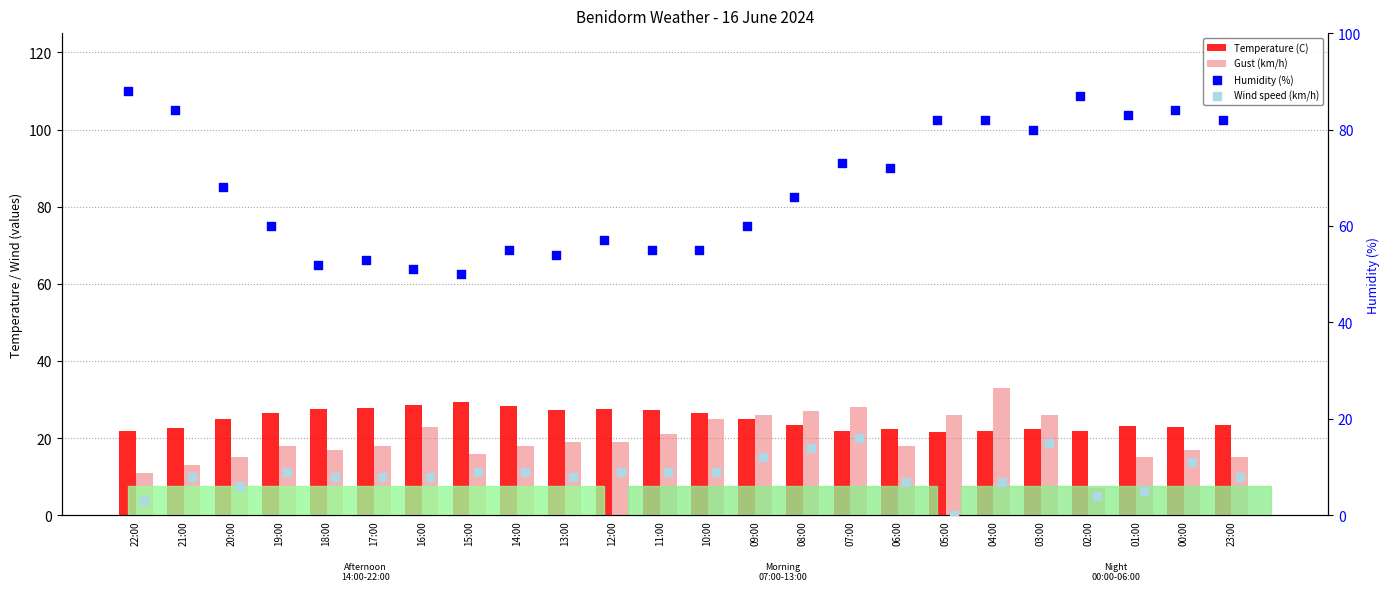

At which category is the sum across all series the highest?

04:00